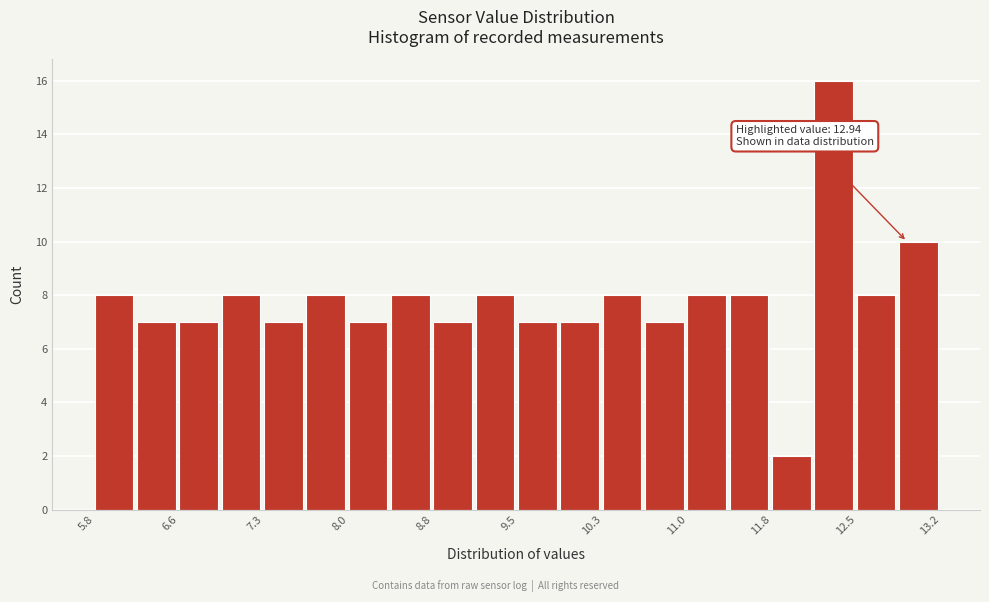

Around what value on the x-axis is the tallest bar? Give the approximate position of its centre, as read against the axis.

12.3